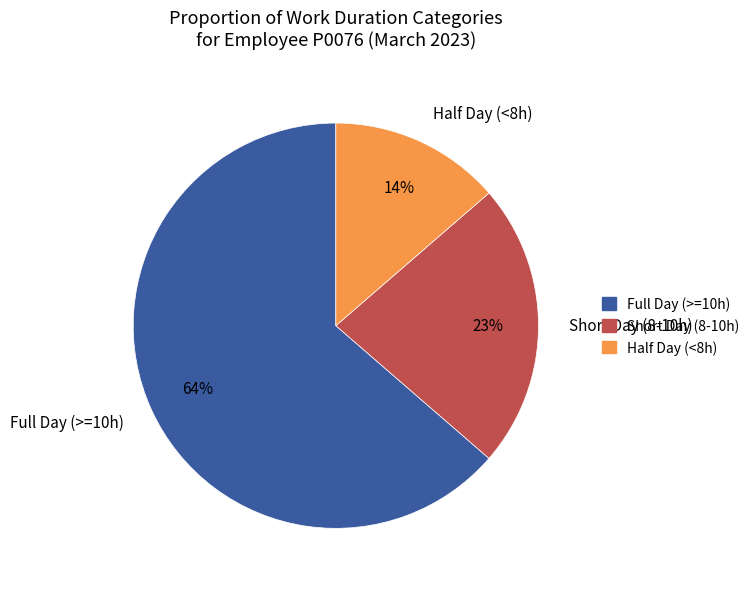

Count the number of slices in the pie.

3